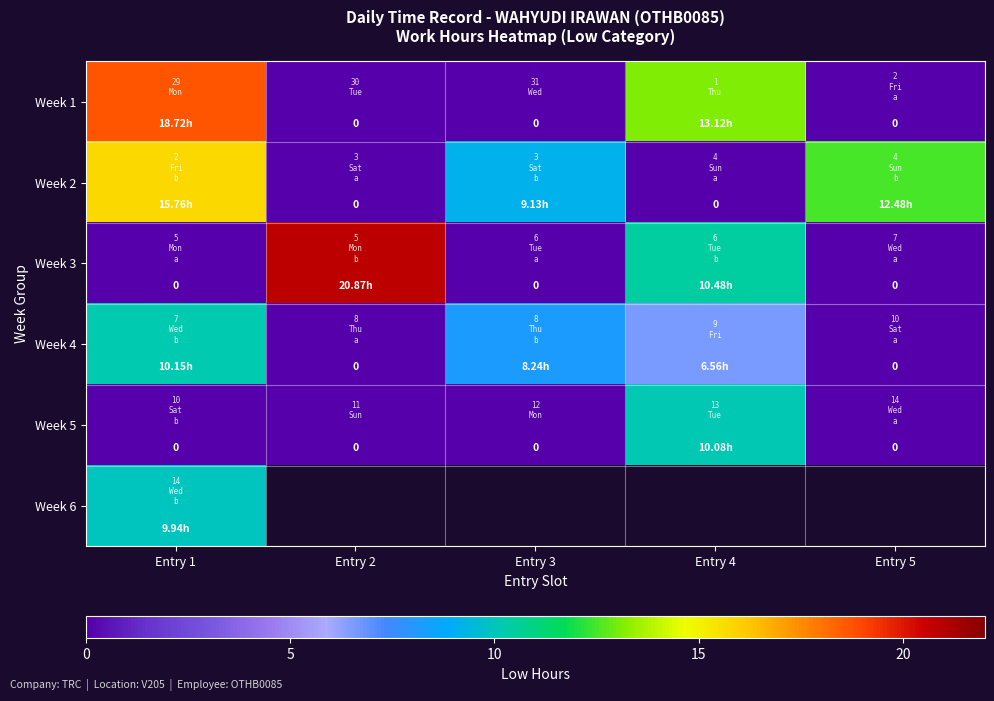

List the labels in order of Week 1 value, largest first.

Entry 1, Entry 4, Entry 2, Entry 3, Entry 5